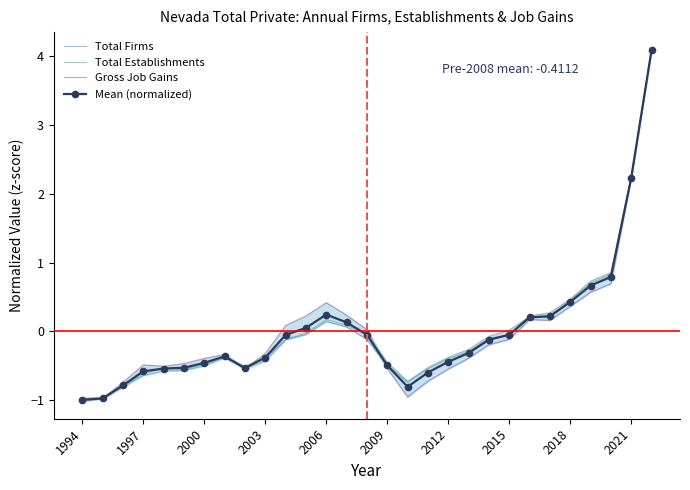

How many data points does each series have?

29